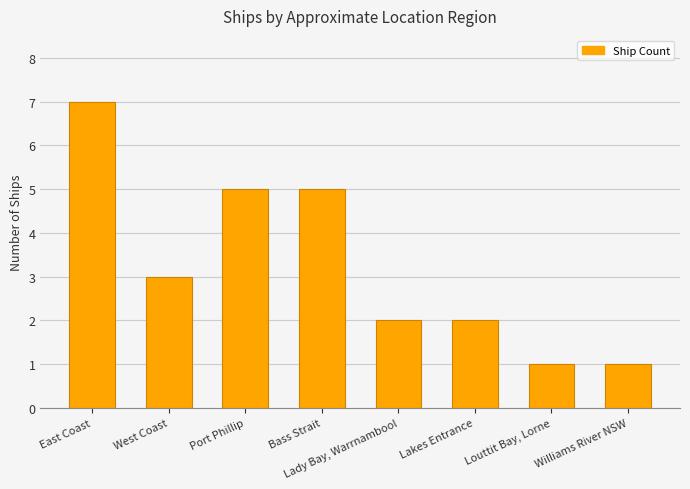

How many data points does each series have?

8